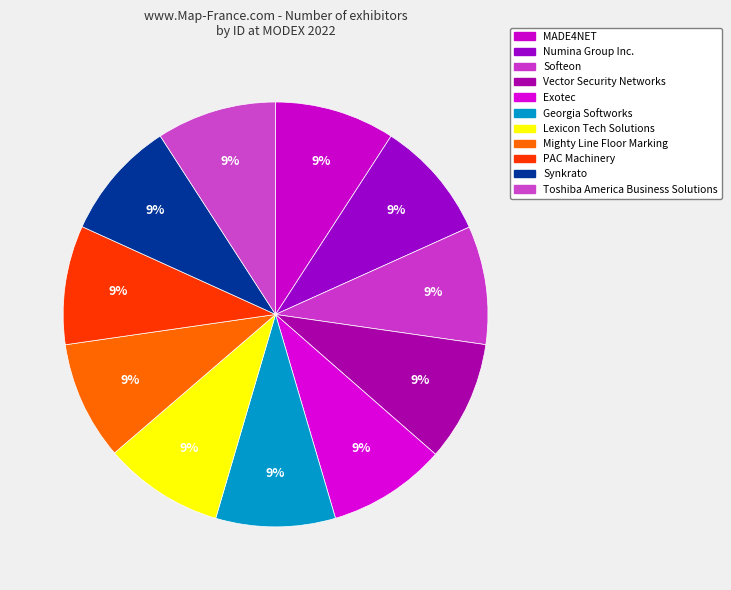

The Toshiba America Business Solutions slice represents 23% of the pie. True or false?

False